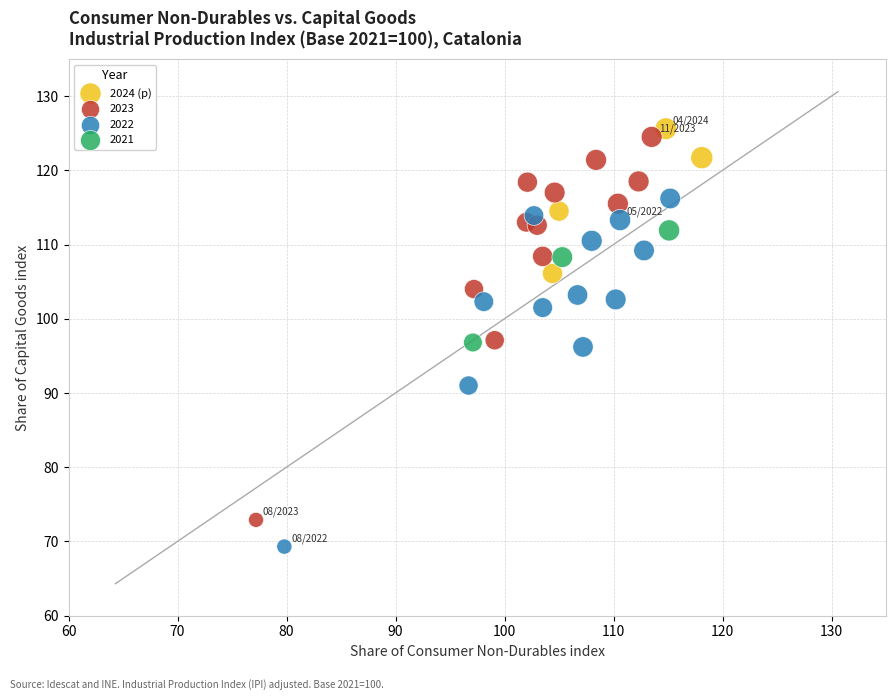

Which series has the largest Y range (max minus min)?

2023